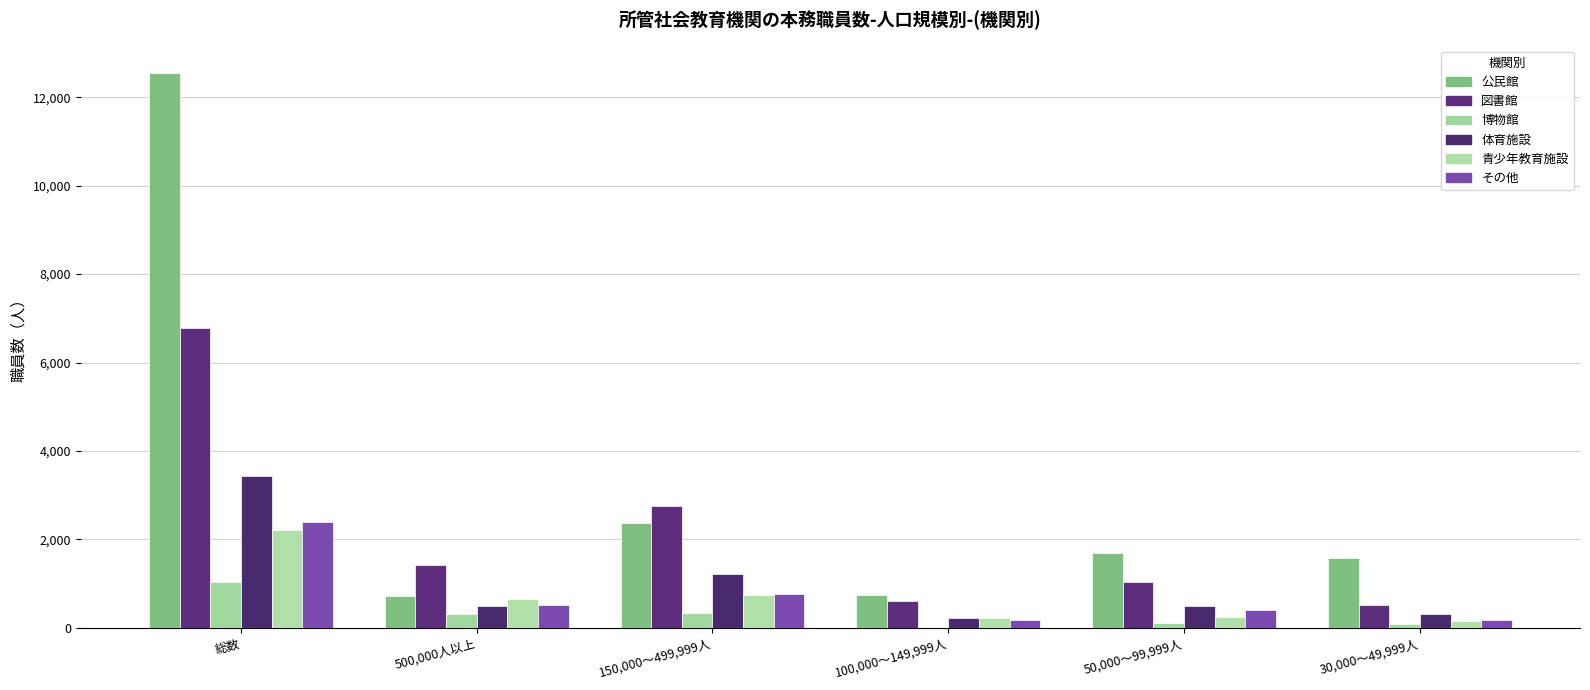

How many groups of bars are there?

6